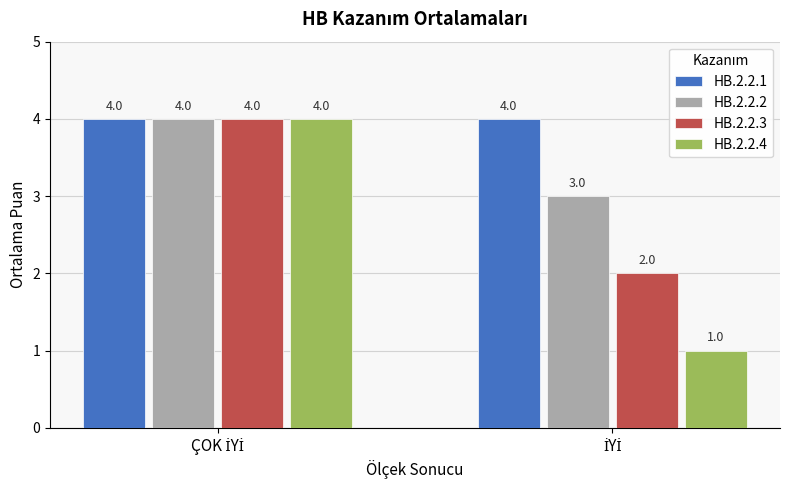

What is the highest value of the HB.2.2.2 series?

4